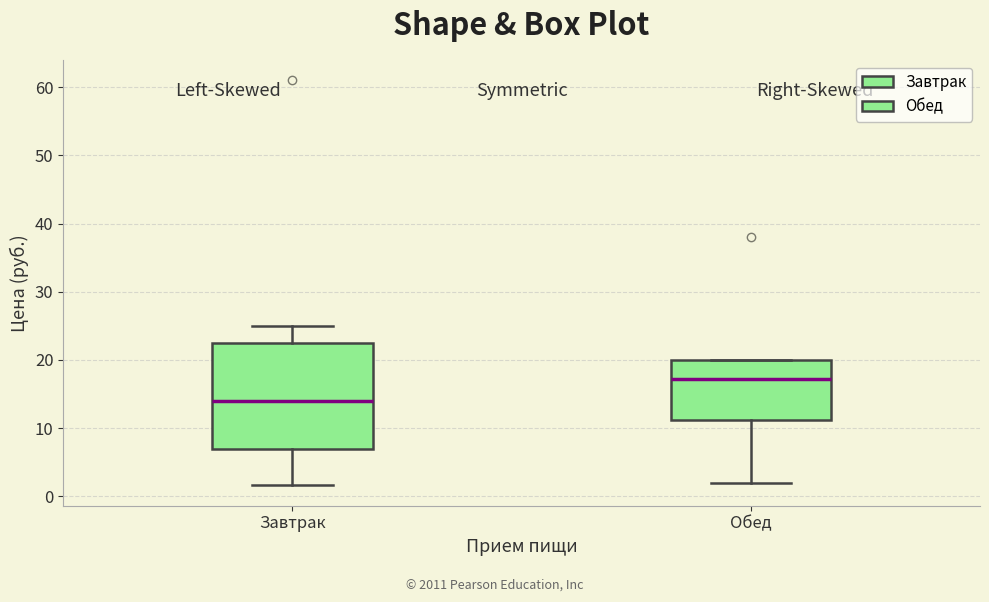

Which box has the highest median line?

Обед